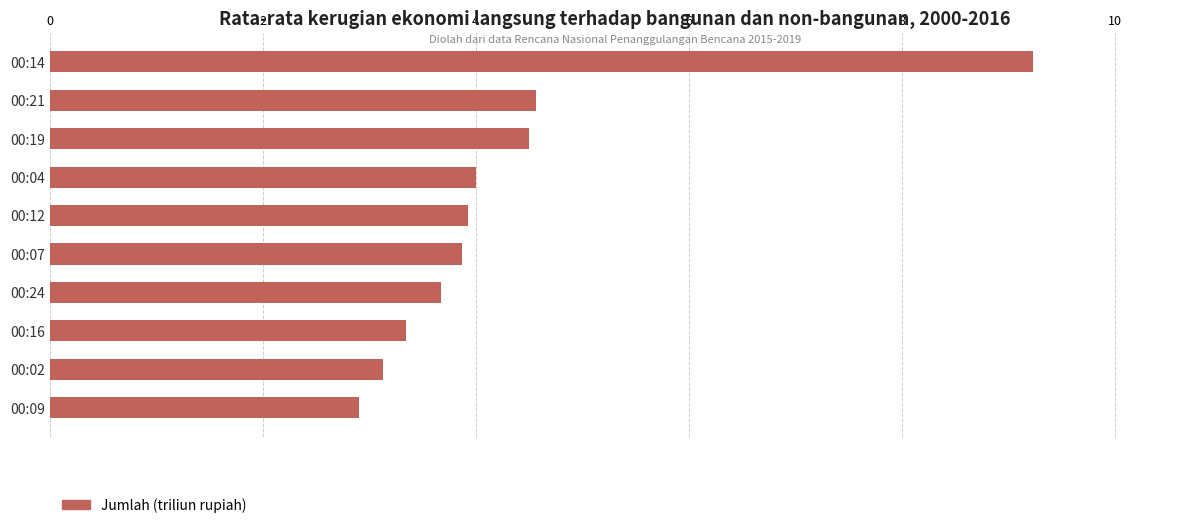

At which category does the chart reach its minimum across all series?

00:09